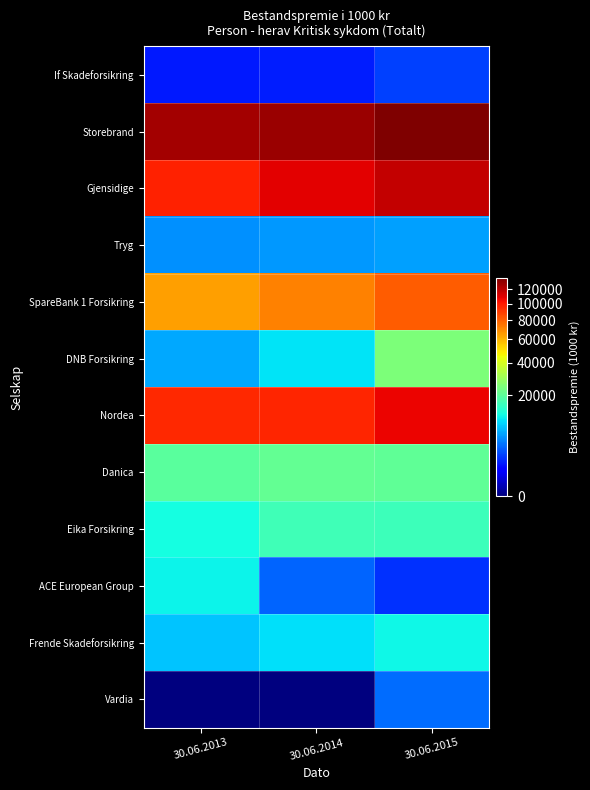

What is the difference between the highest and lowest values at 30.06.2013?

126054